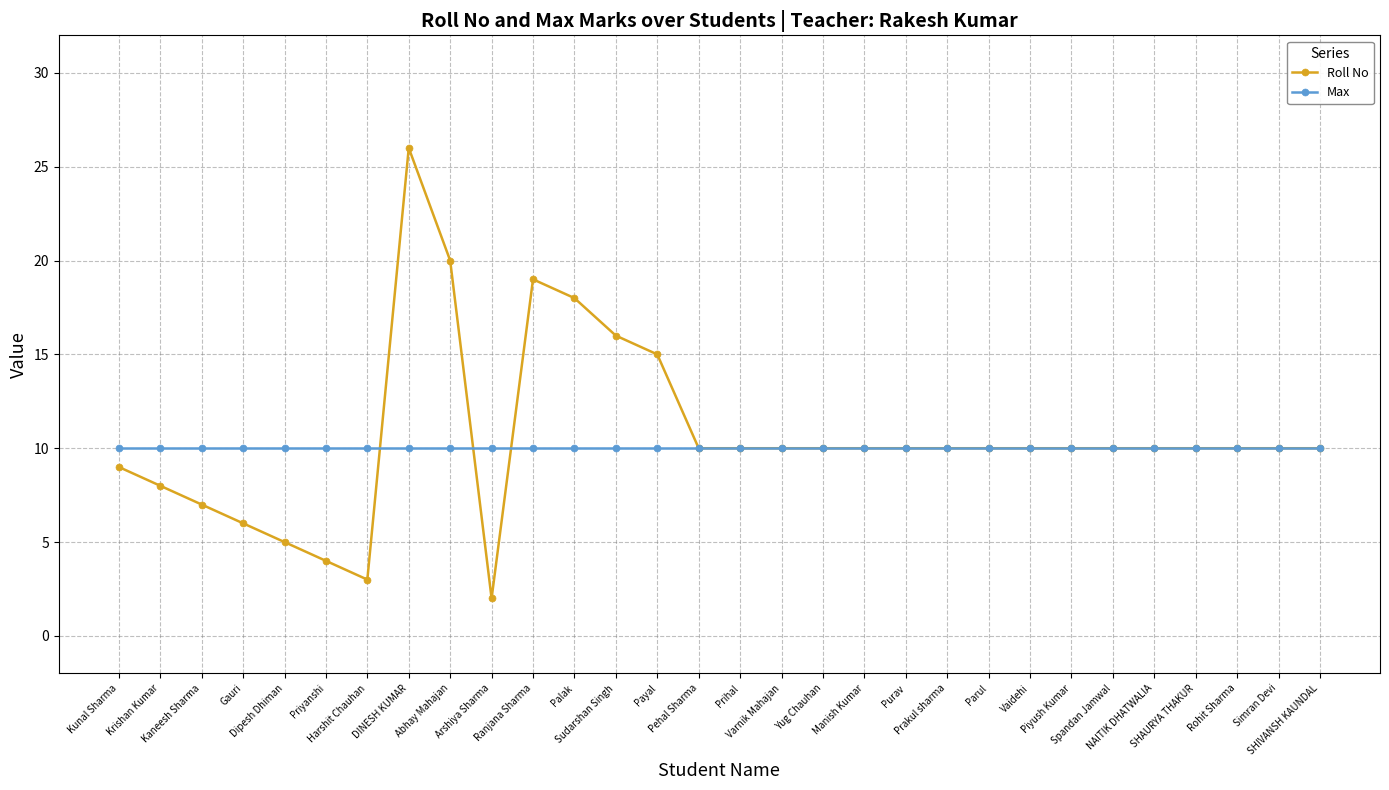

What is the maximum value for Max?

10